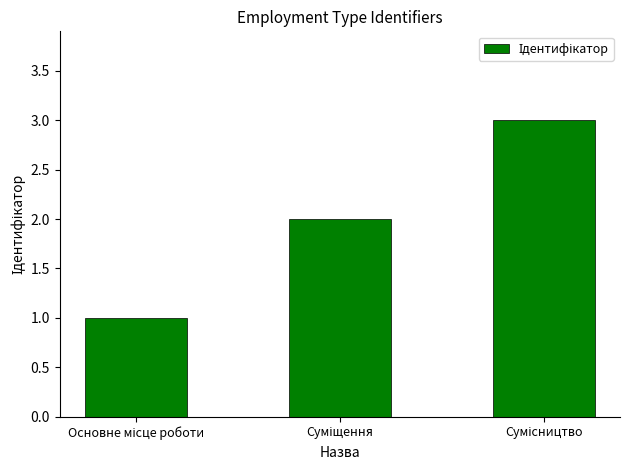

What is the sum of all values?

6